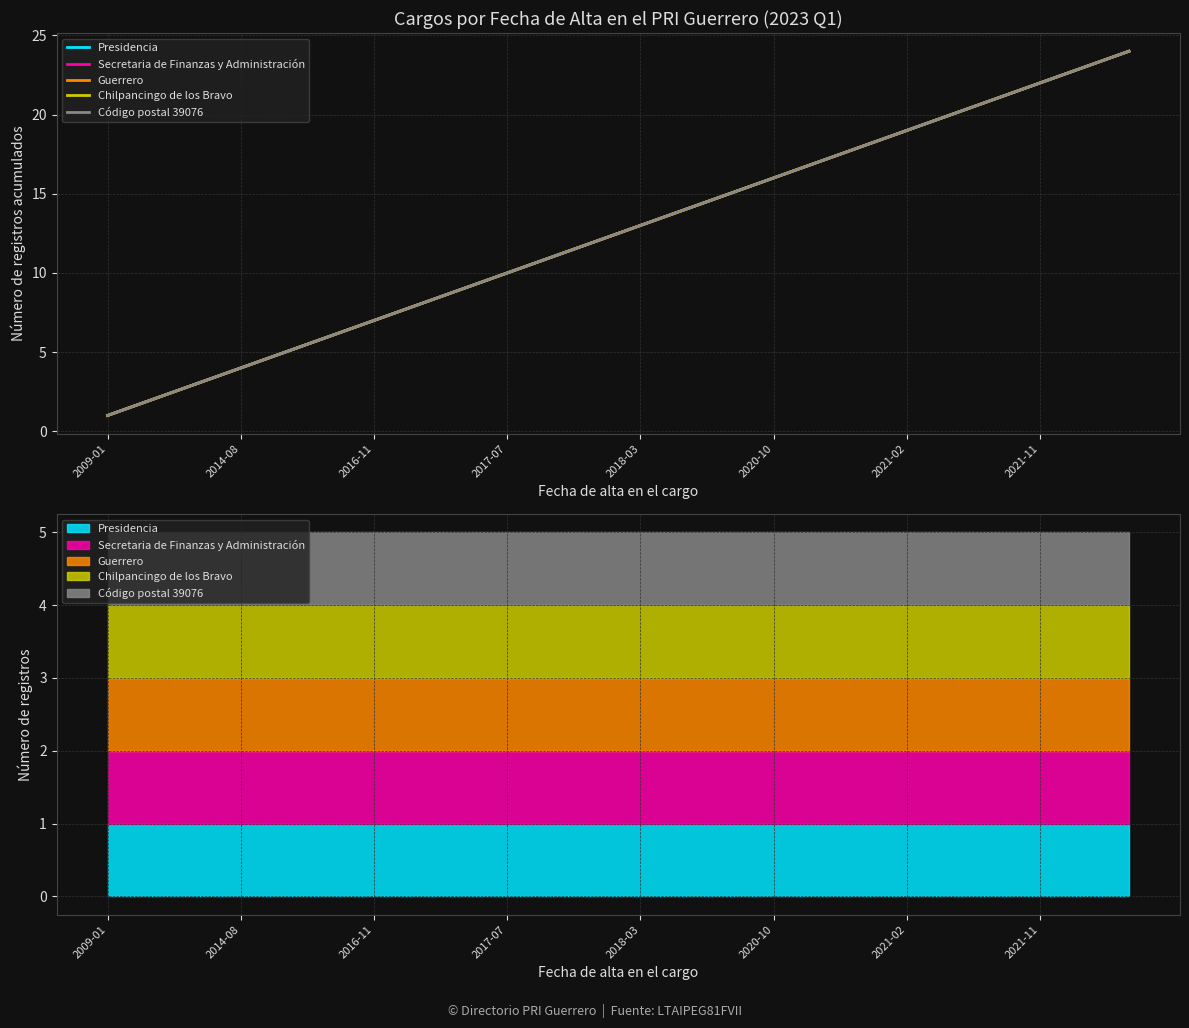

What is the value of the Chilpancingo de los Bravo point at the 24th from the left?

24